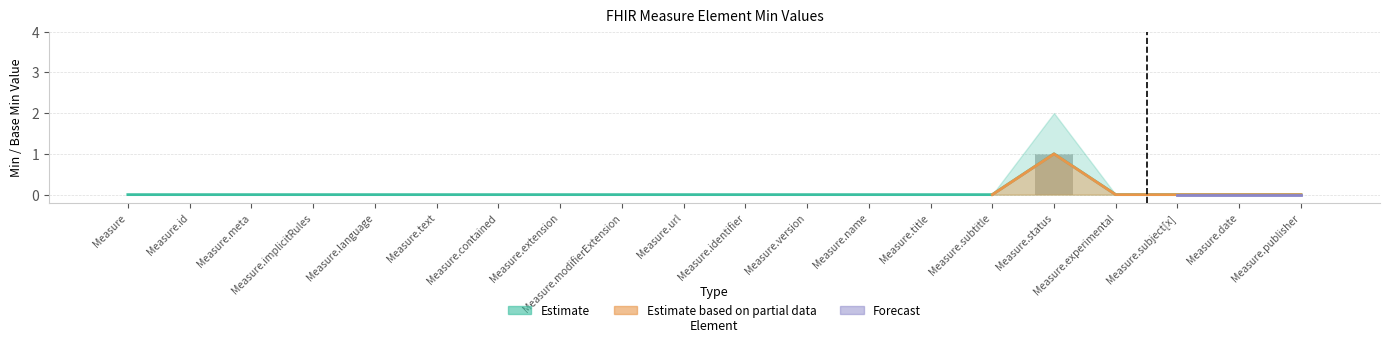

Is it true that Min equals -1 at Measure.meta?

False